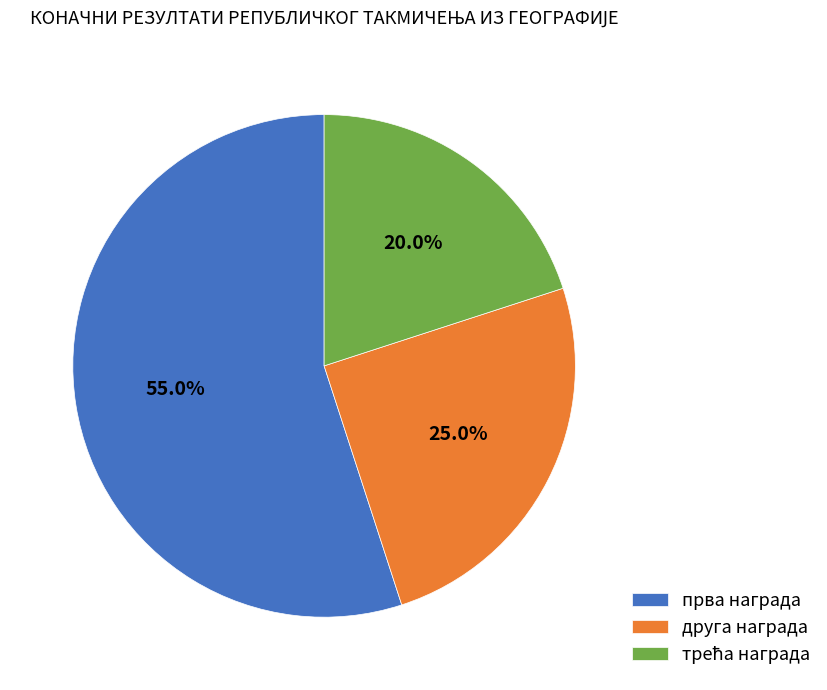

Is прва награда the majority of the pie?

Yes